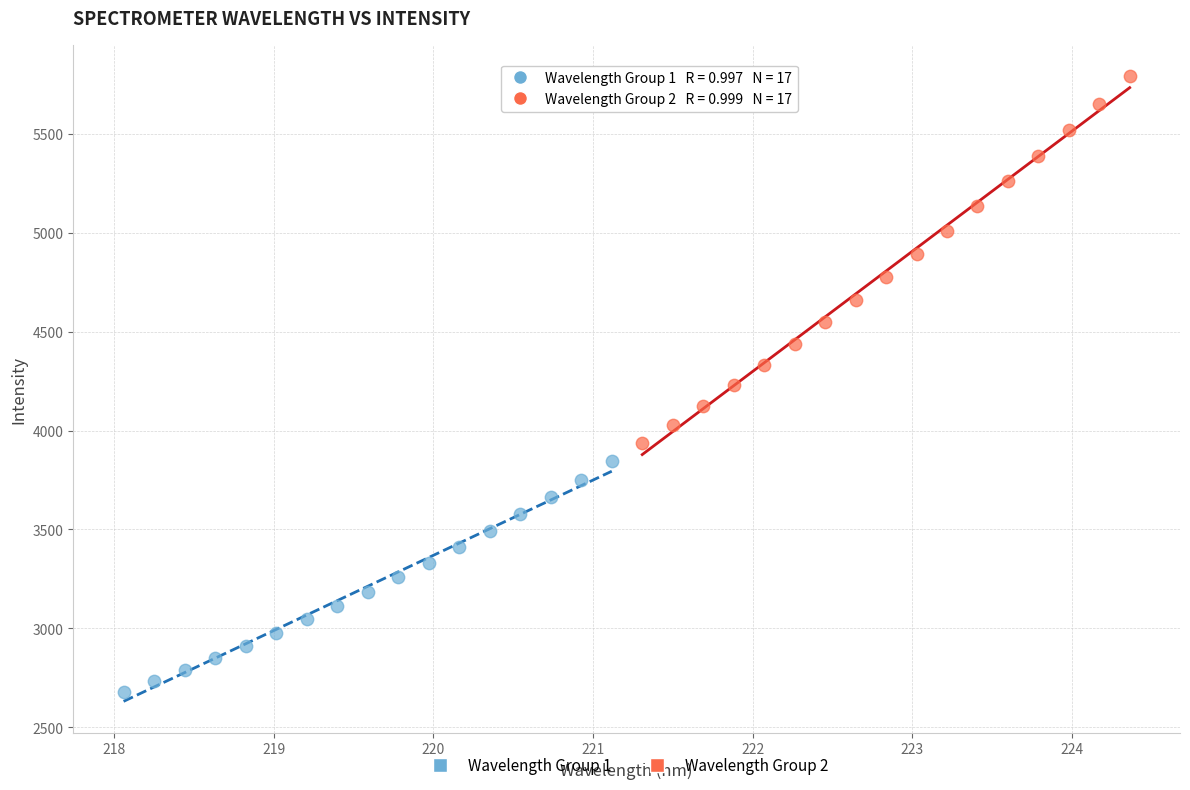

Which series contains the lowest Y value?

Wavelength Group 1